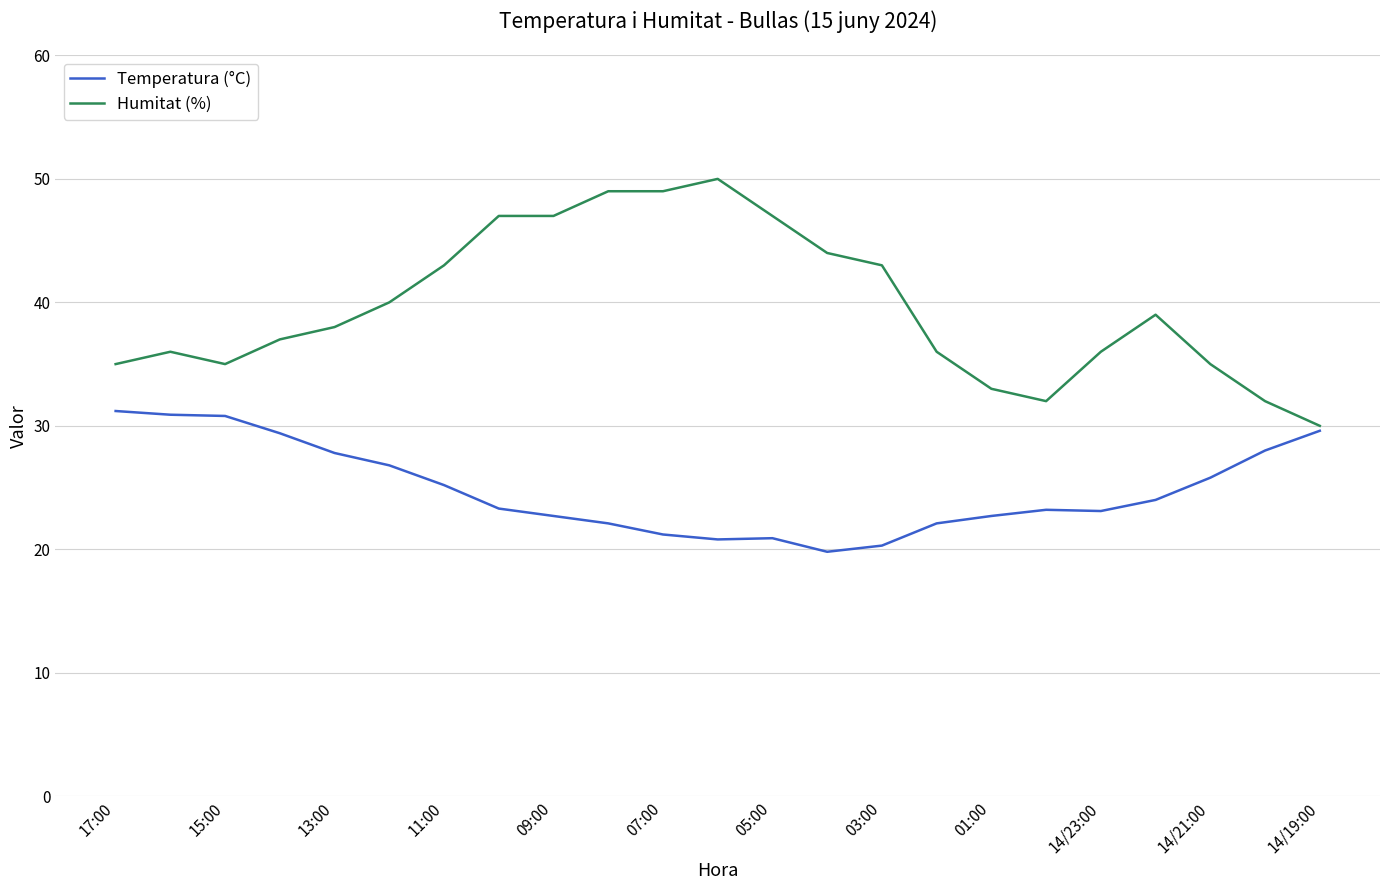

Which series has the largest total across all categories?

Humitat (%)